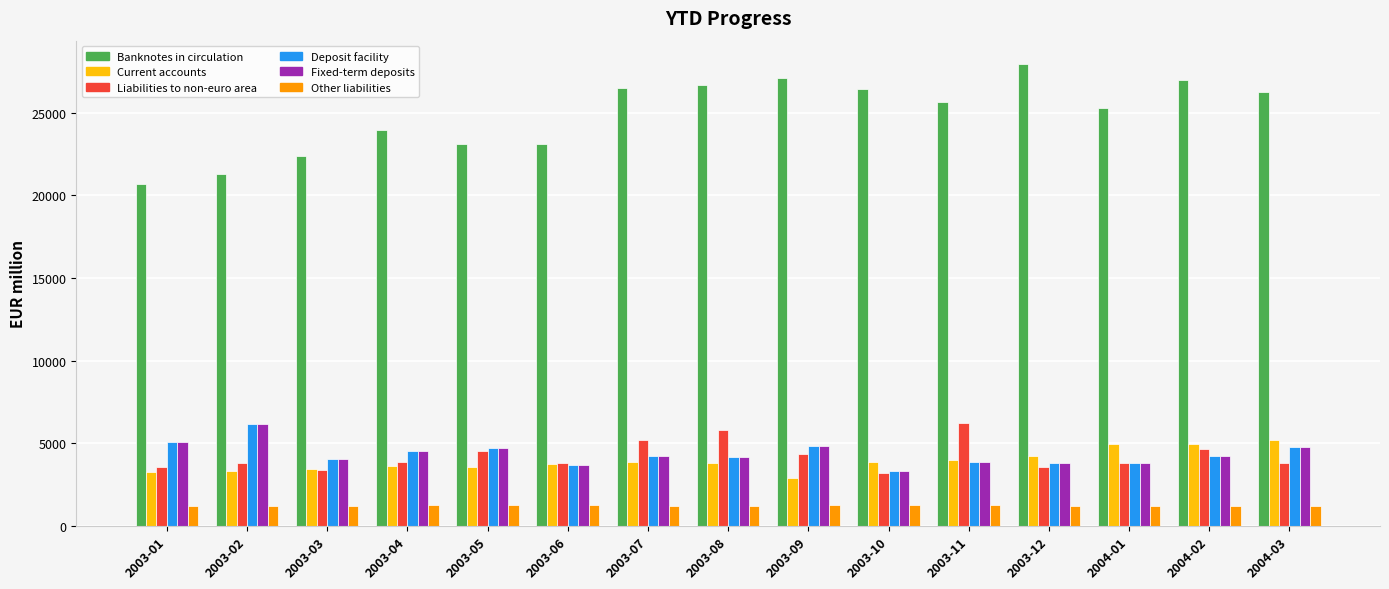

Which category has the highest value in the Fixed-term deposits series?

2003-02